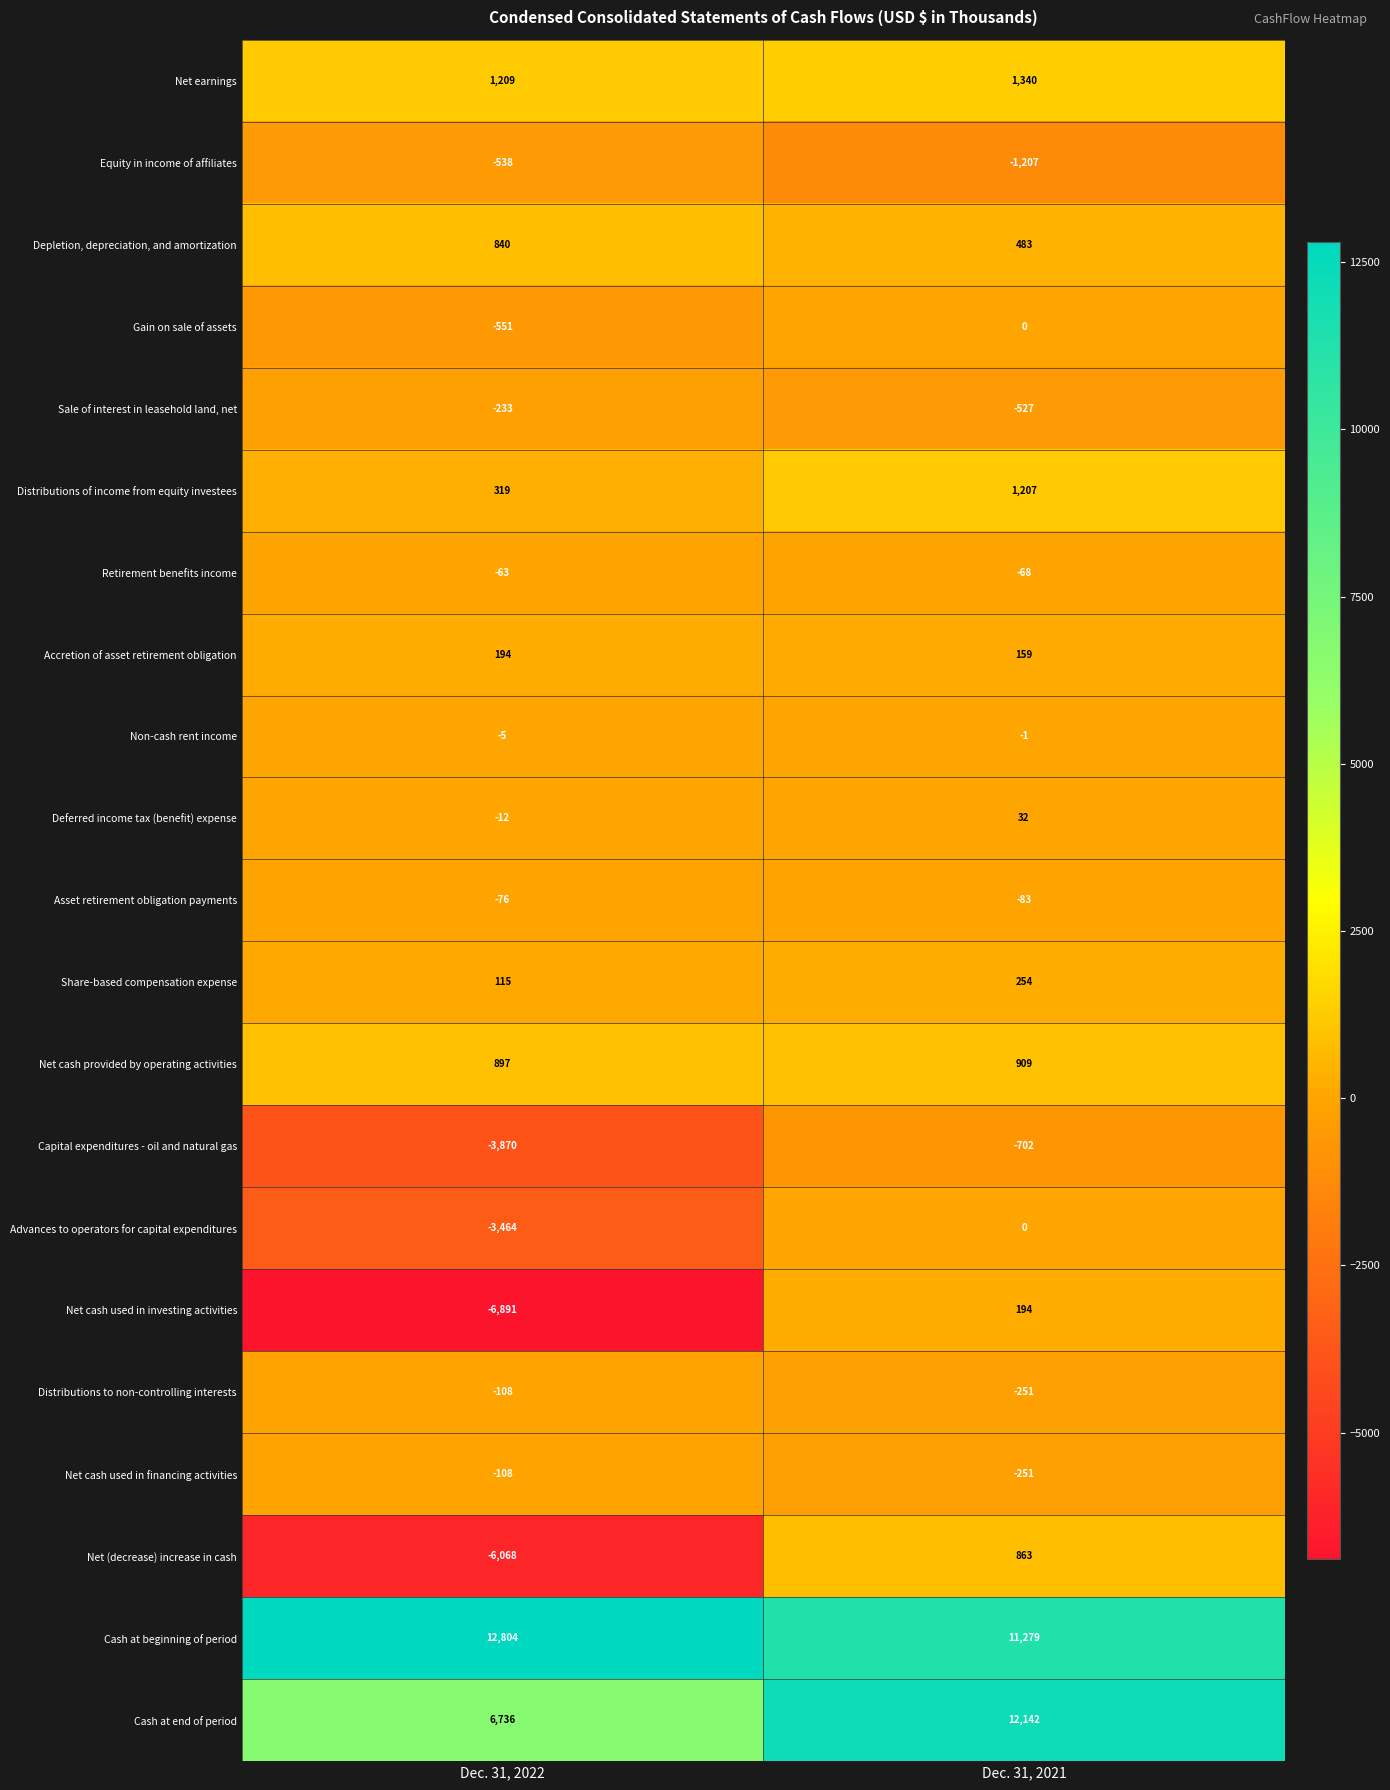

Which category has the highest value across all series?

Dec. 31, 2022